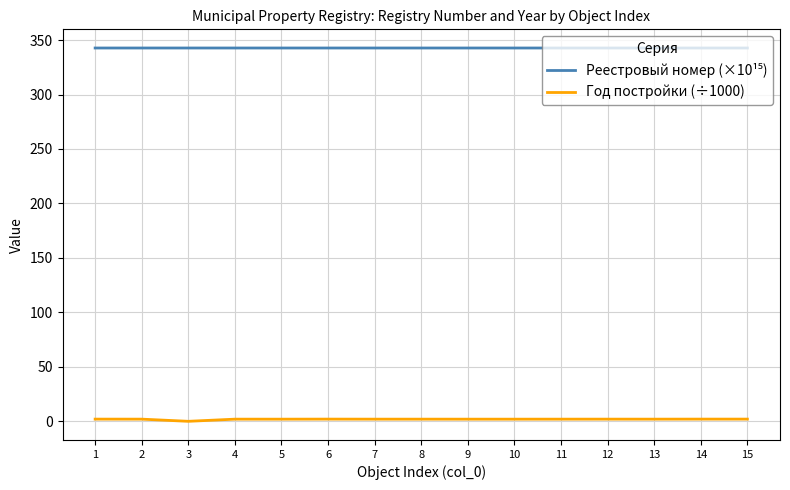

What is the total value across all series at 12?

344.7